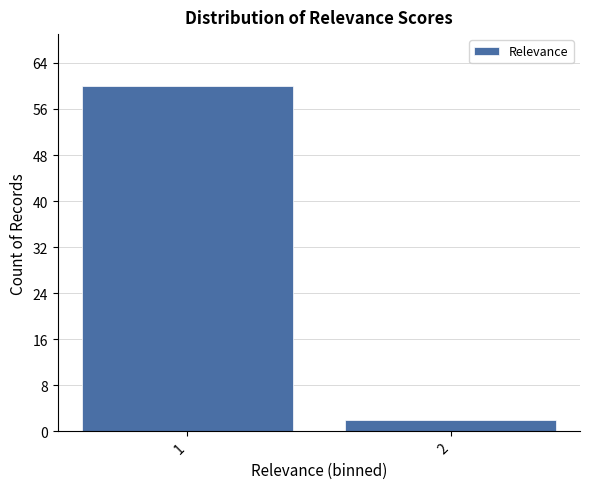

Reading left to right, extract all data points from this chart.

1=60	2=2